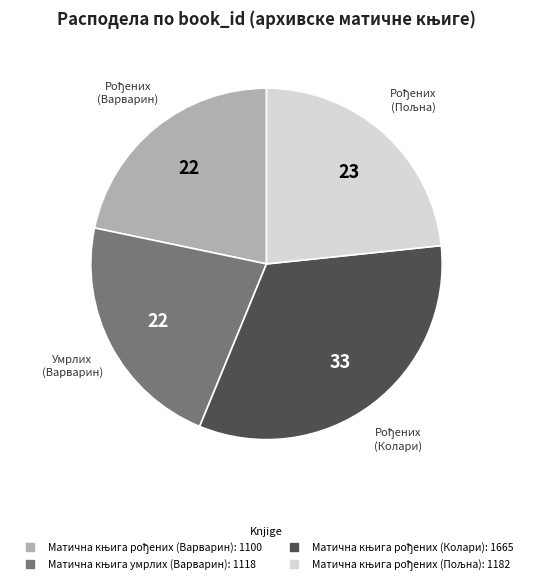

Is there a majority slice in this chart?

No